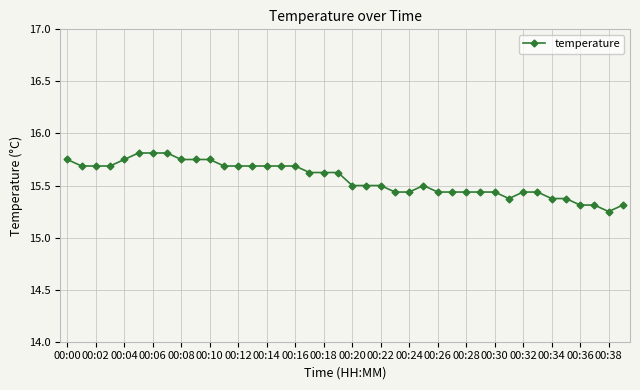

True or false: the data has more than 0 interior local peaks.

True